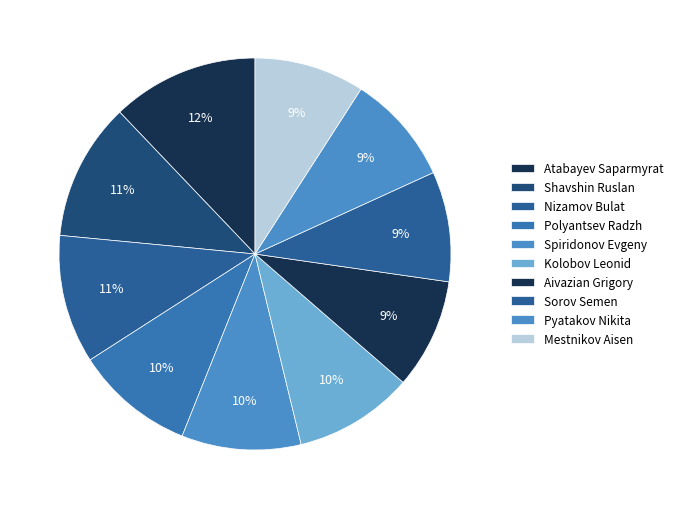

What is the ratio of the value at Spiridonov Evgeny to the value at Atabayev Saparmyrat?

0.8